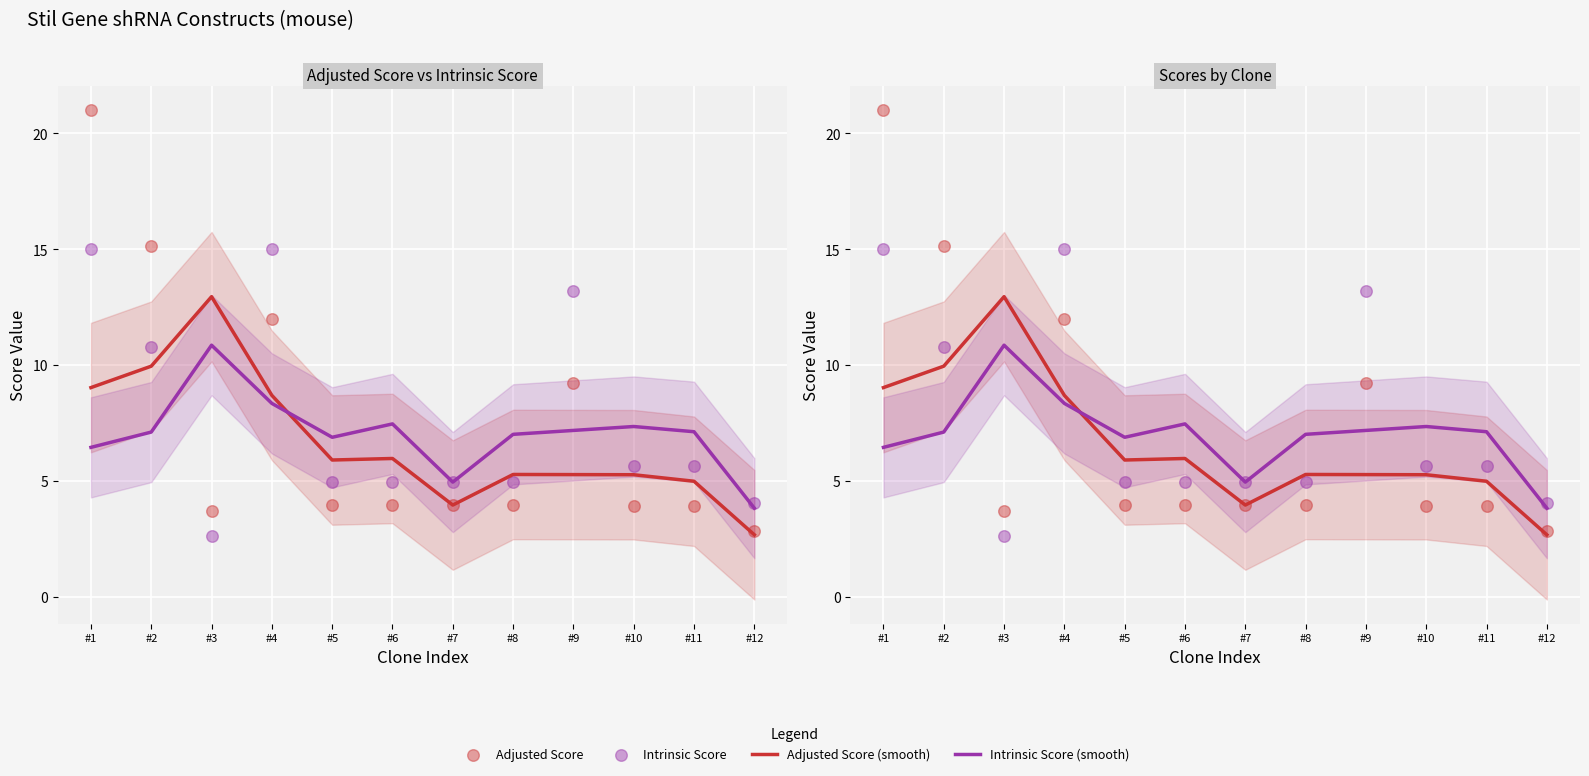

What is the total value across all series at #1?

51.5